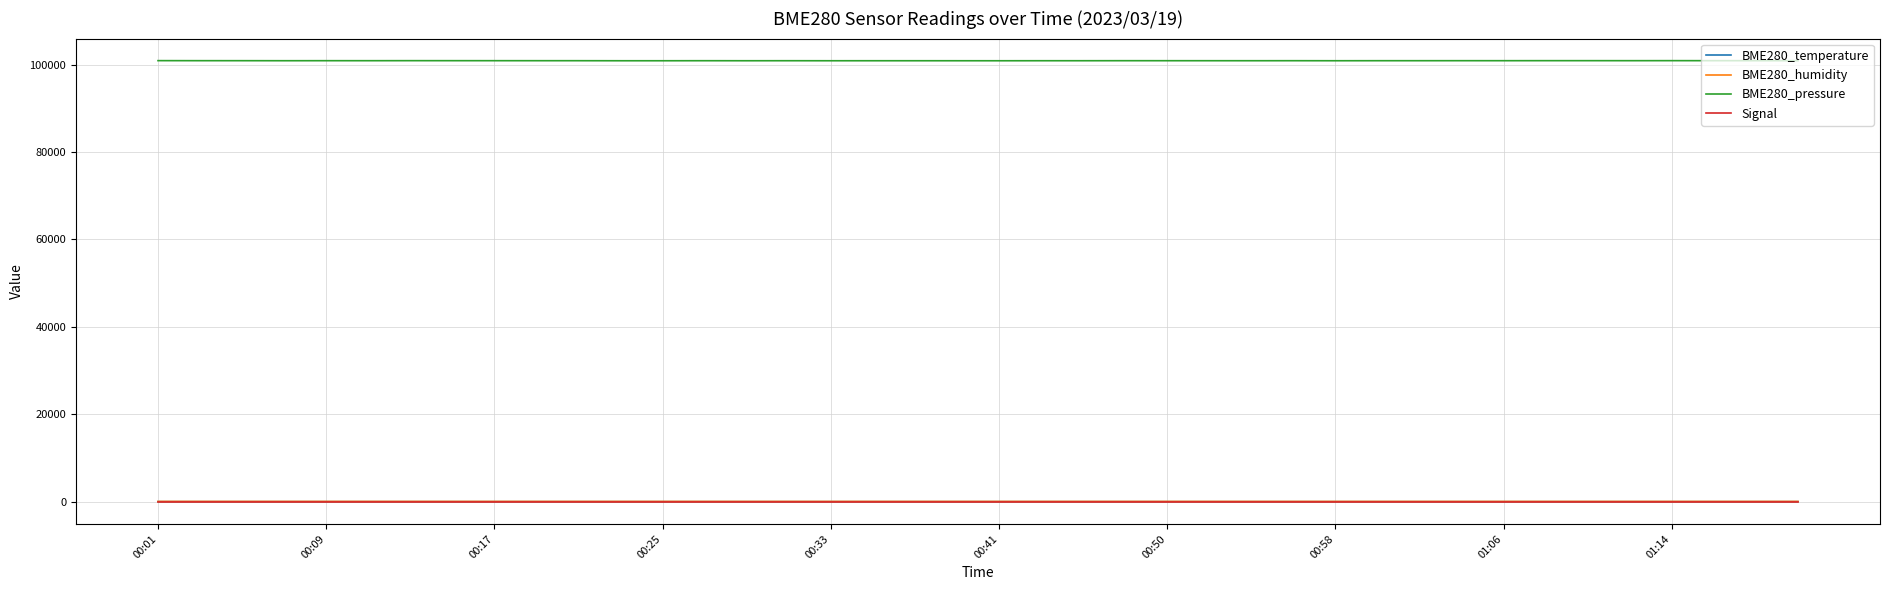

True or false: BME280_temperature and BME280_pressure cross at least once.

False